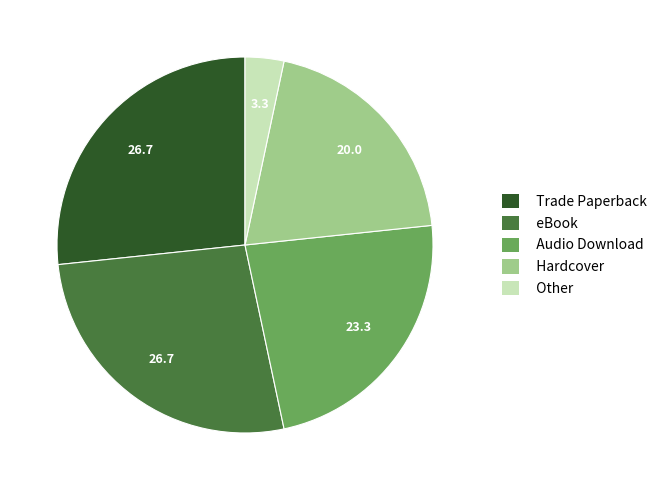

Do Audio Download and Hardcover together represent more than half of the pie?

No